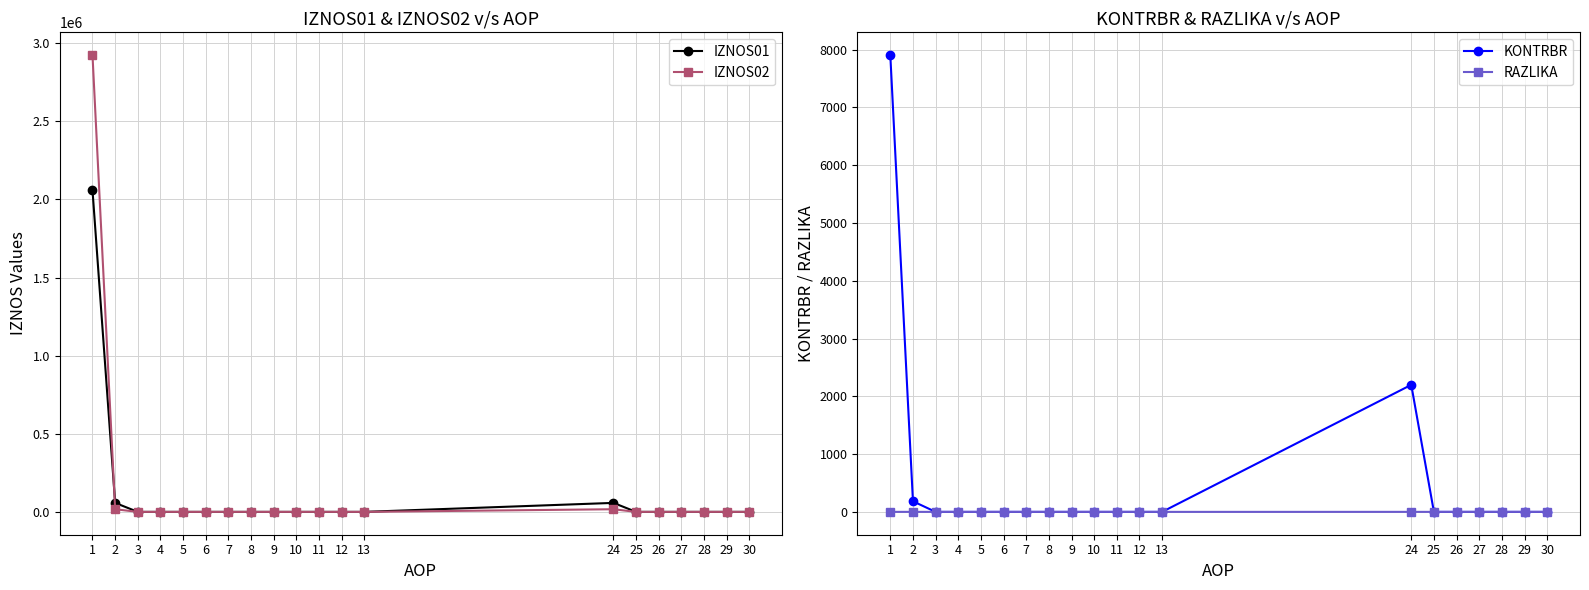

Reading left to right, what are all the values shown in this chart?

IZNOS01: 1=2059075.1	2=57597.7	3=0.0	4=0.0	5=0.0	6=0.0	7=0.0	8=0.0	9=0.0	10=0.0	11=0.0	12=0.0	13=0.0	24=57597.7	25=0.0	26=0.0	27=0.0	28=0.0	29=0.0	30=0.0
IZNOS02: 1=2923191.8	2=17018.1	3=0.0	4=0.0	5=0.0	6=0.0	7=0.0	8=0.0	9=0.0	10=0.0	11=0.0	12=0.0	13=0.0	24=17018.1	25=0.0	26=0.0	27=0.0	28=0.0	29=0.0	30=0.0
KONTRBR: 1=7905.5	2=183.3	3=0.0	4=0.0	5=0.0	6=0.0	7=0.0	8=0.0	9=0.0	10=0.0	11=0.0	12=0.0	13=0.0	24=2199.2	25=0.0	26=0.0	27=0.0	28=0.0	29=0.0	30=0.0
RAZLIKA: 1=0.3	2=0.3	3=0.0	4=0.0	5=0.0	6=0.0	7=0.0	8=0.0	9=0.0	10=0.0	11=0.0	12=0.0	13=0.0	24=0.3	25=0.0	26=0.0	27=0.0	28=0.0	29=0.0	30=0.0